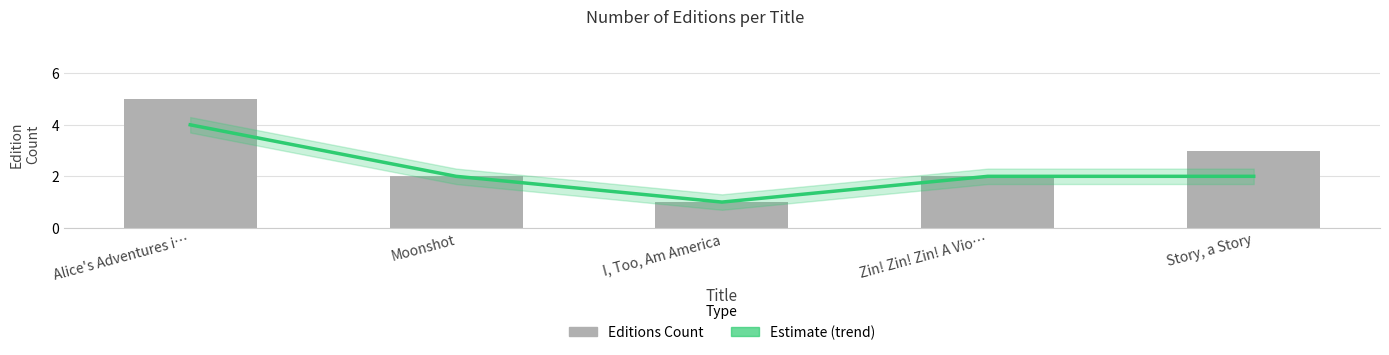

What is the approximate value of Estimate at Story, a Story?

2